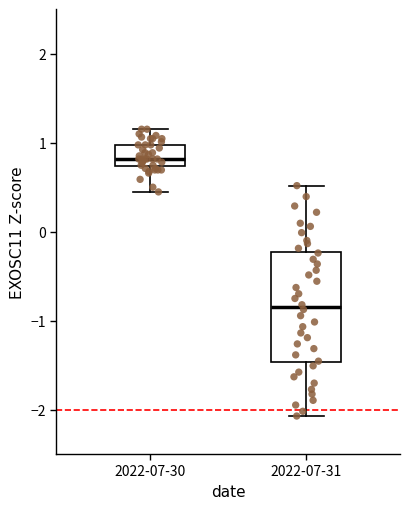

Comparing the boxes themselves (not the whiskers), which one is the tallest?

2022-07-31